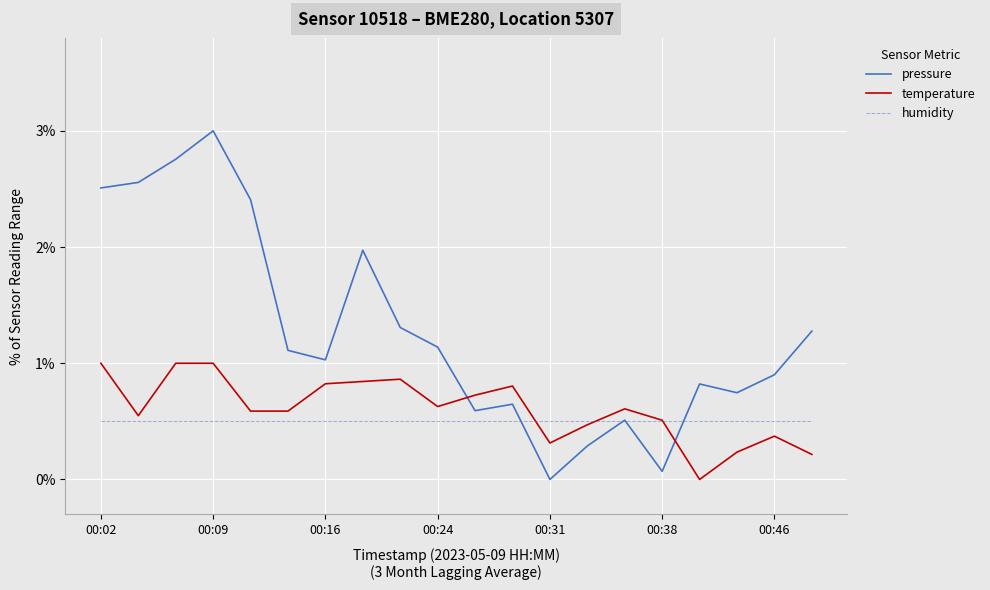

Which series has the largest total across all categories?

pressure